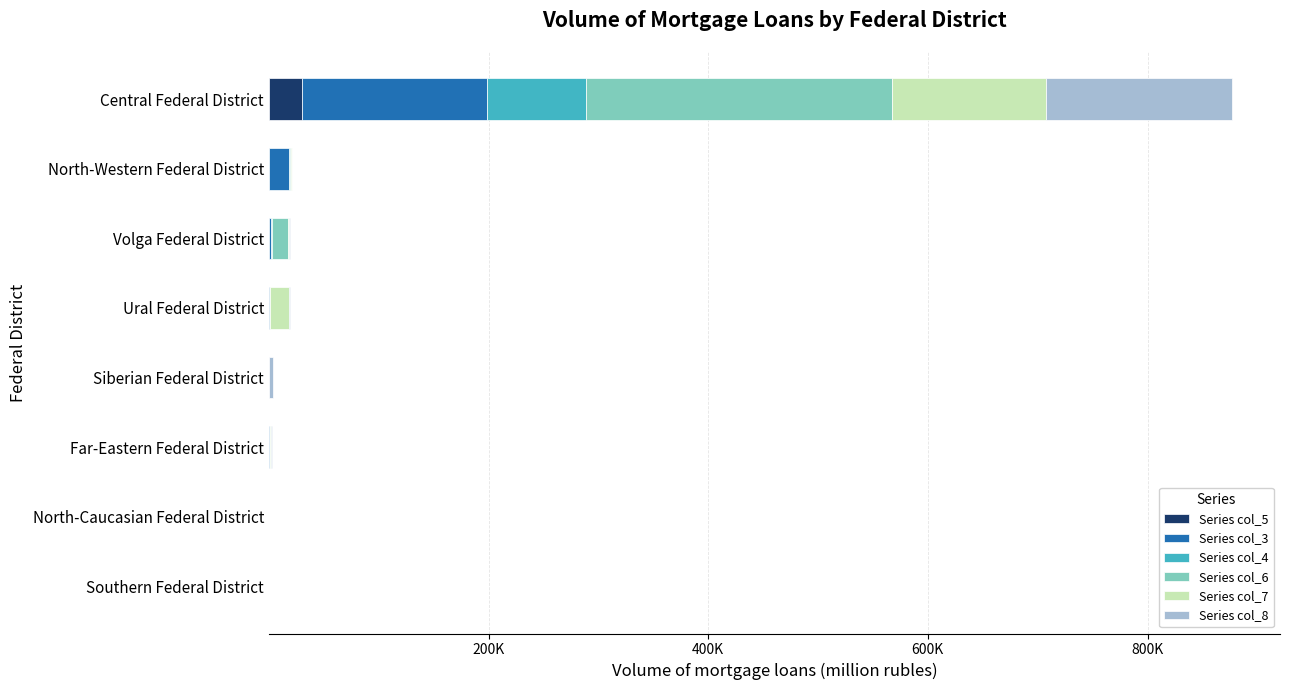

Which series has the widest spread of values?

Series col_6